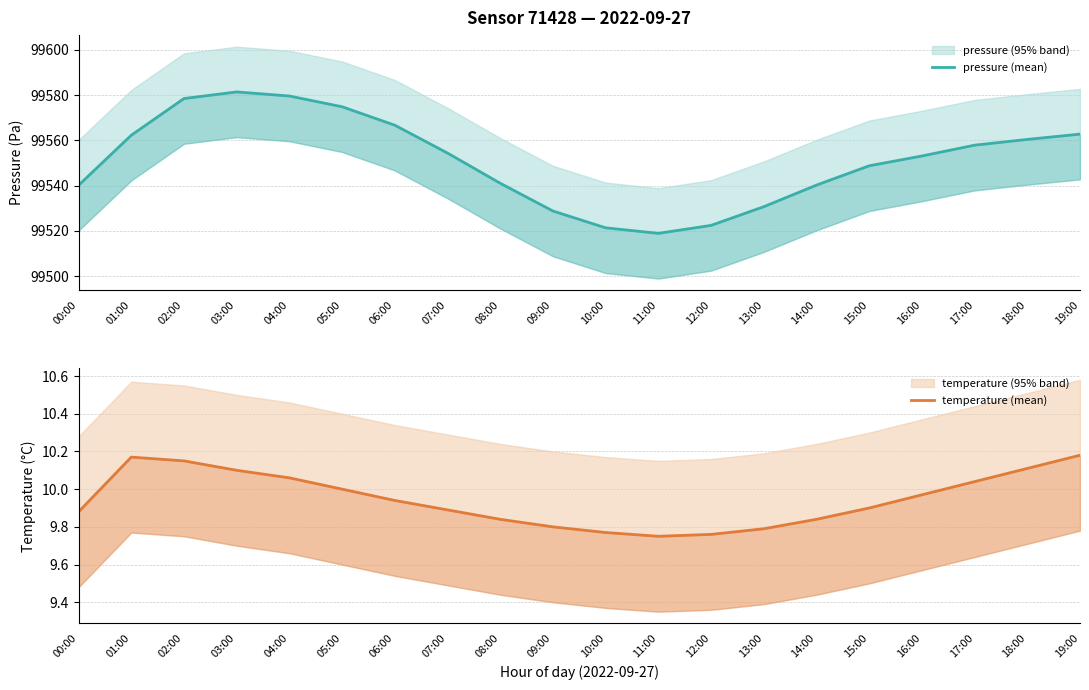

What is the greatest value displayed?

99581.4